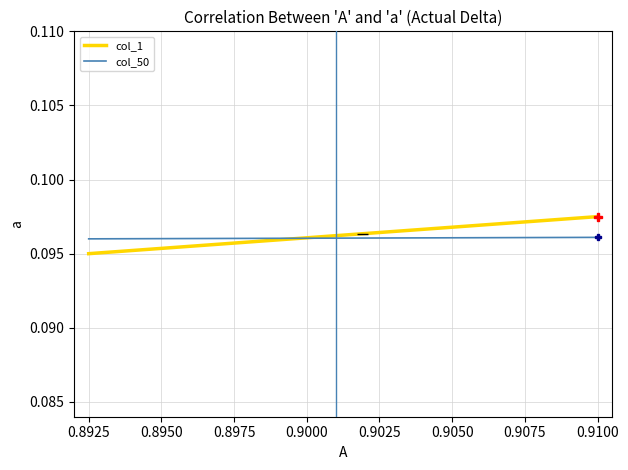

Rank the series by their maximum value, from lowest to highest.

col_50, col_1